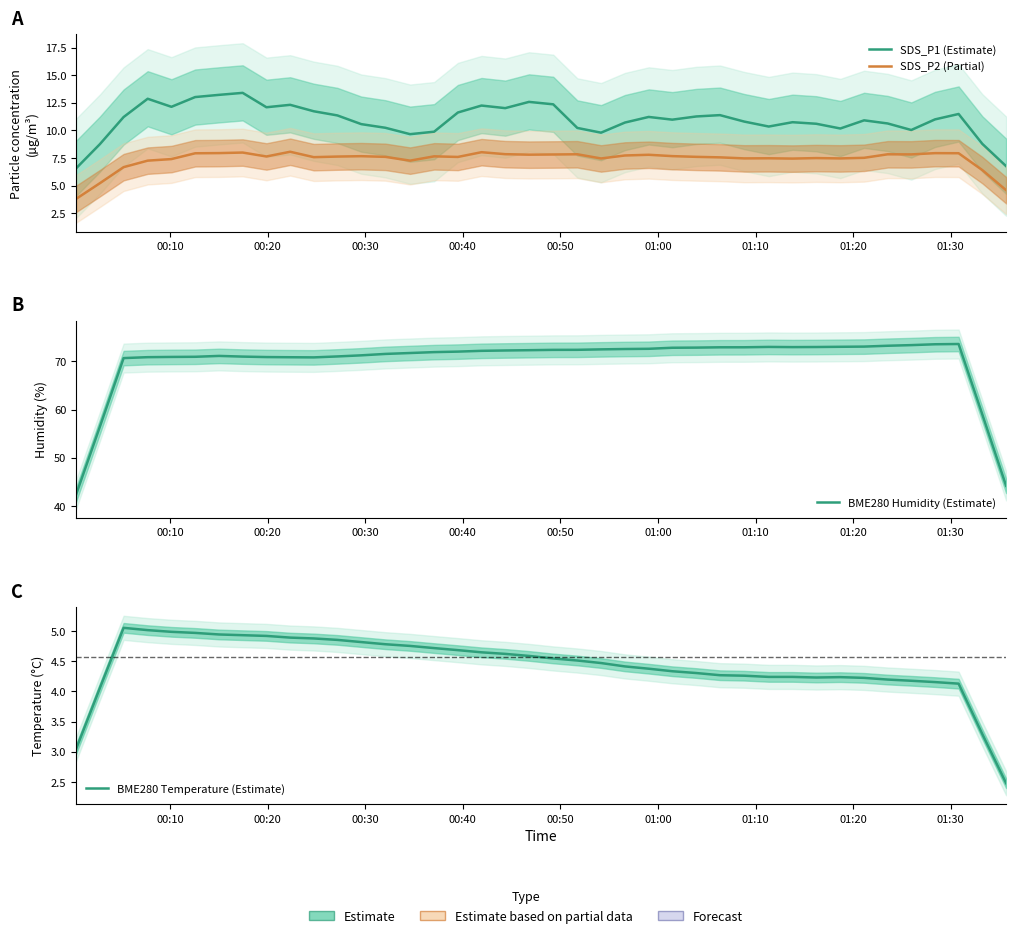

How many lines are shown in the chart?

4